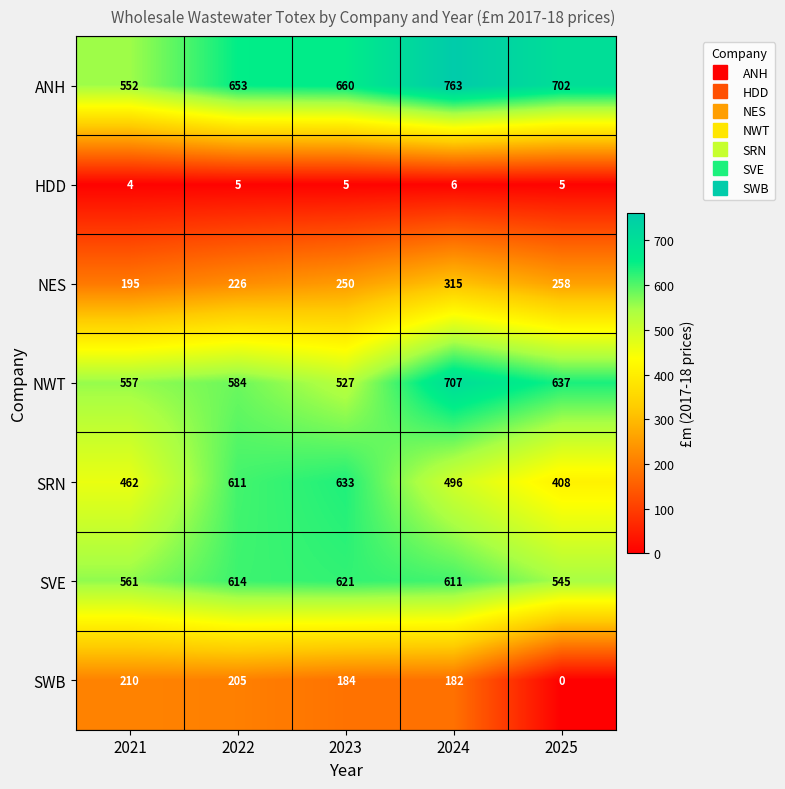

What is the difference between the second highest and second lowest values in the SVE series?

53